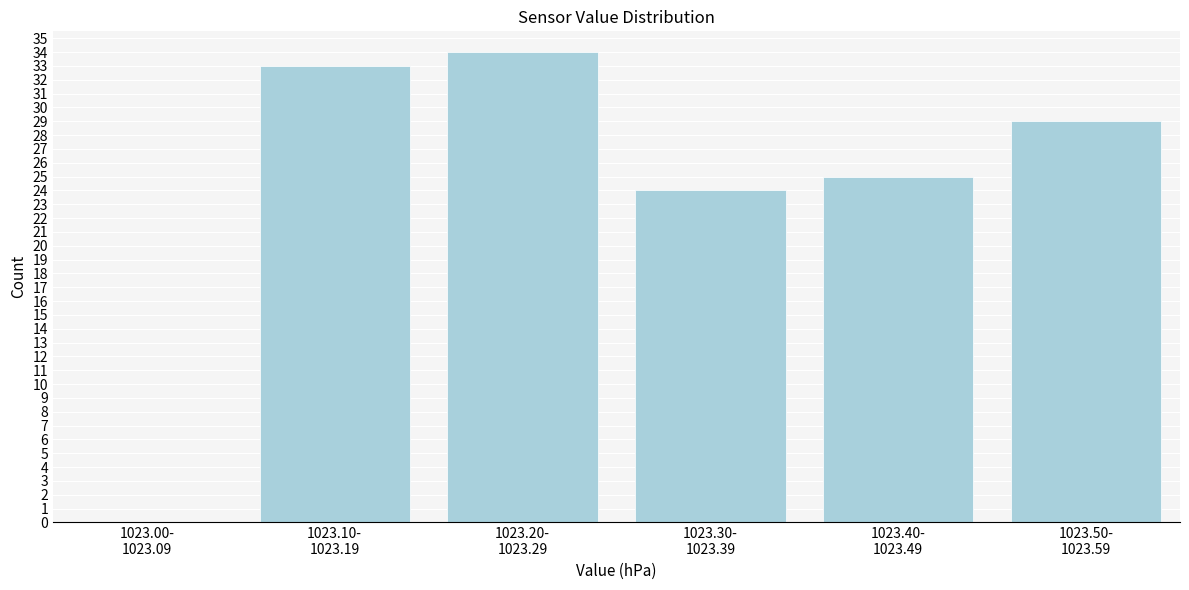

What is the maximum value shown in the chart?

34